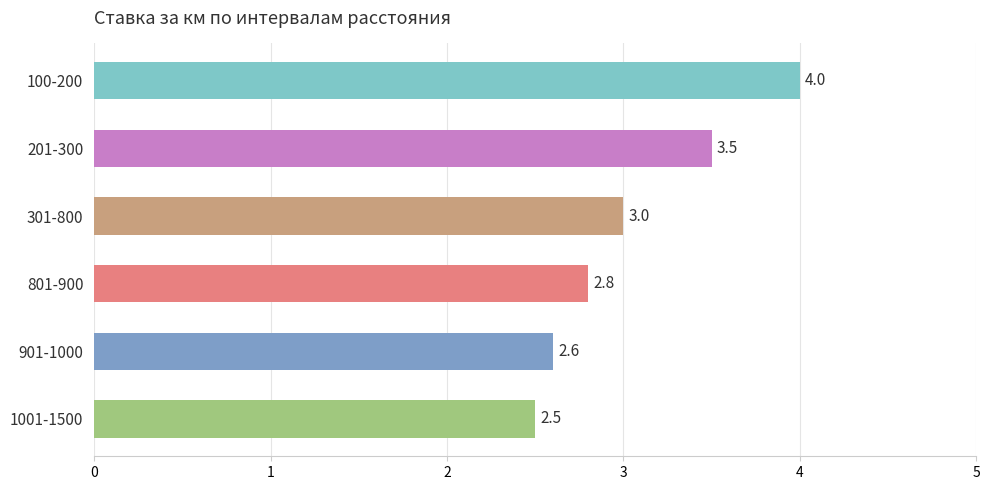

What is the difference between the maximum and minimum values?

1.5